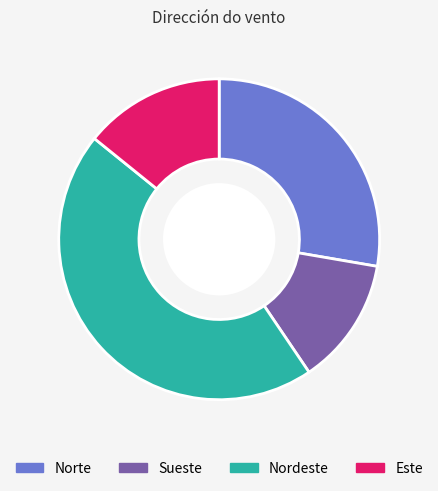

How many segments does this pie chart have?

4